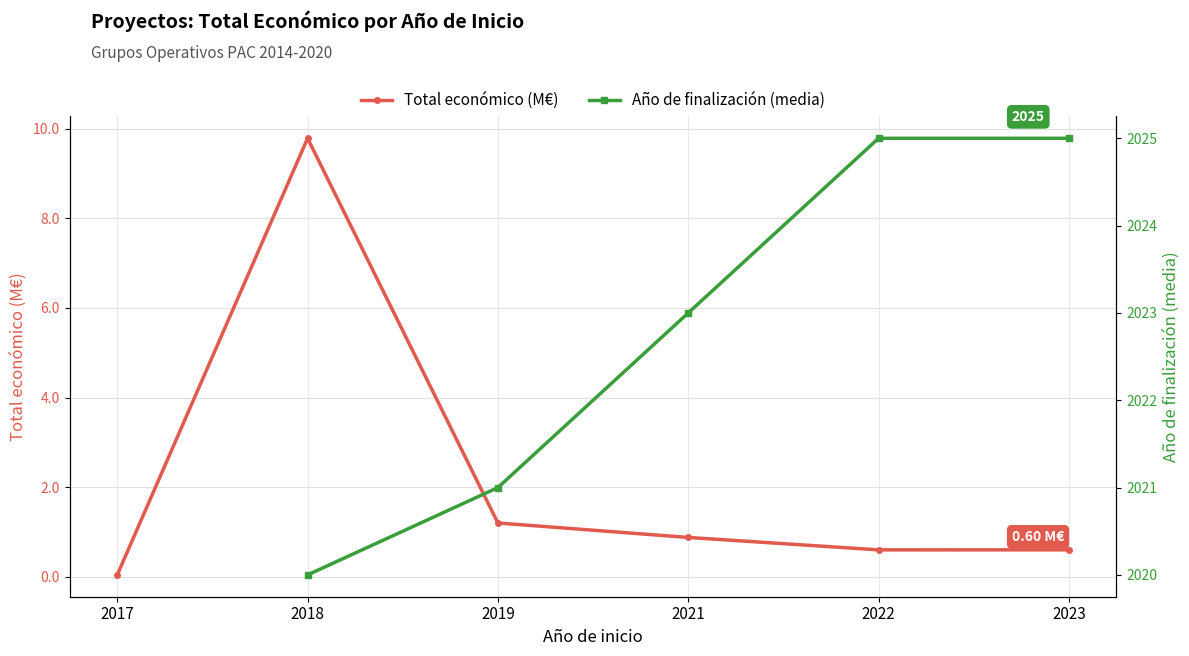

At which label does Total económico (M€) reach its peak?

2018